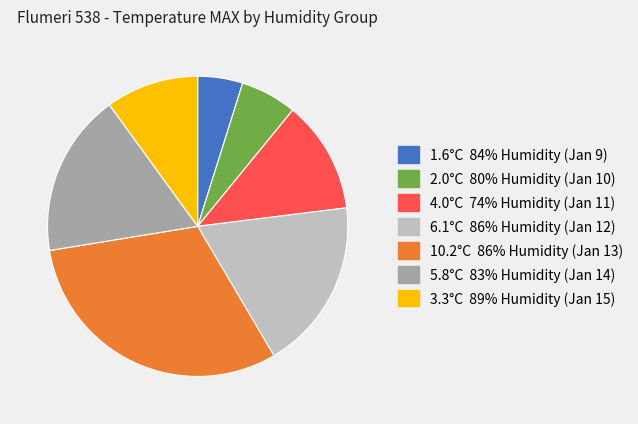

Does any single category account for the majority?

No